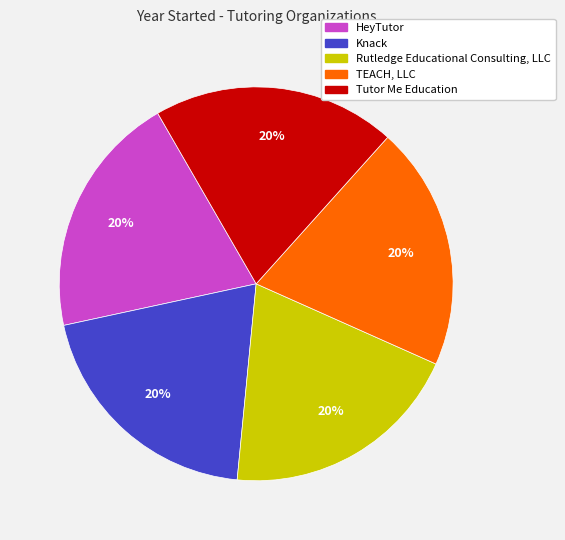

What percentage is the TEACH, LLC slice, to the nearest percent?

20%